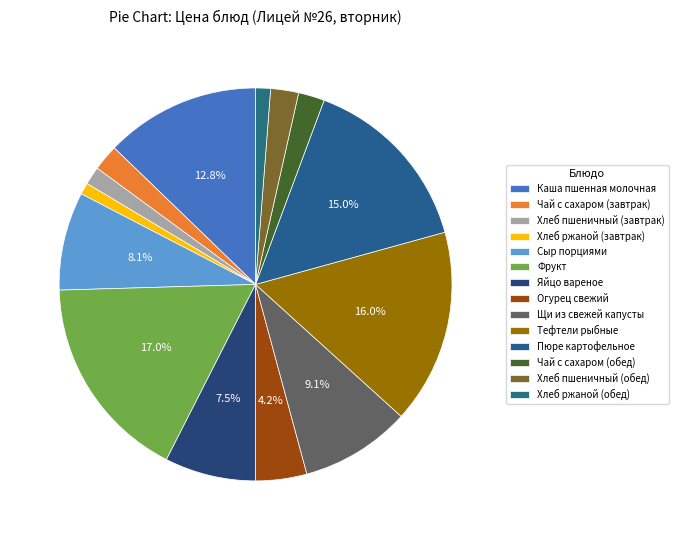

The Каша пшенная молочная slice represents 13% of the pie. True or false?

True